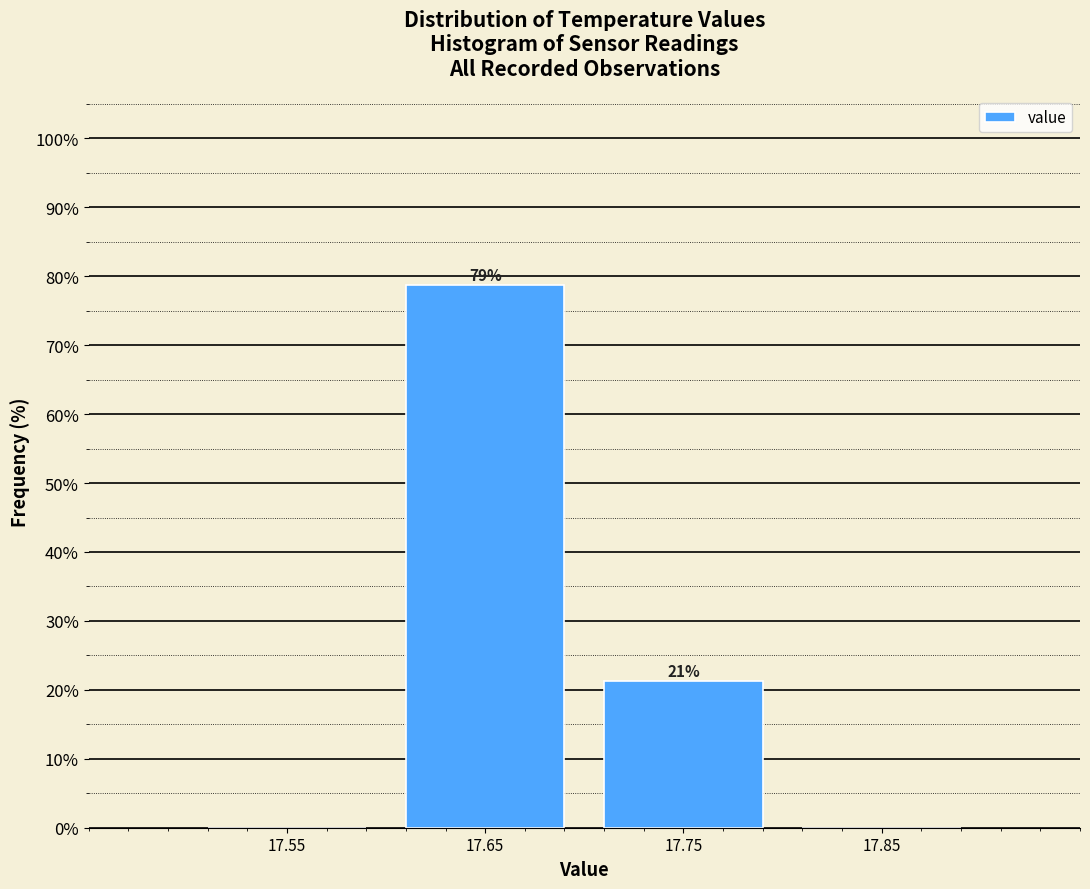

Which range on the x-axis has the tallest bar?

17.6 to 17.7